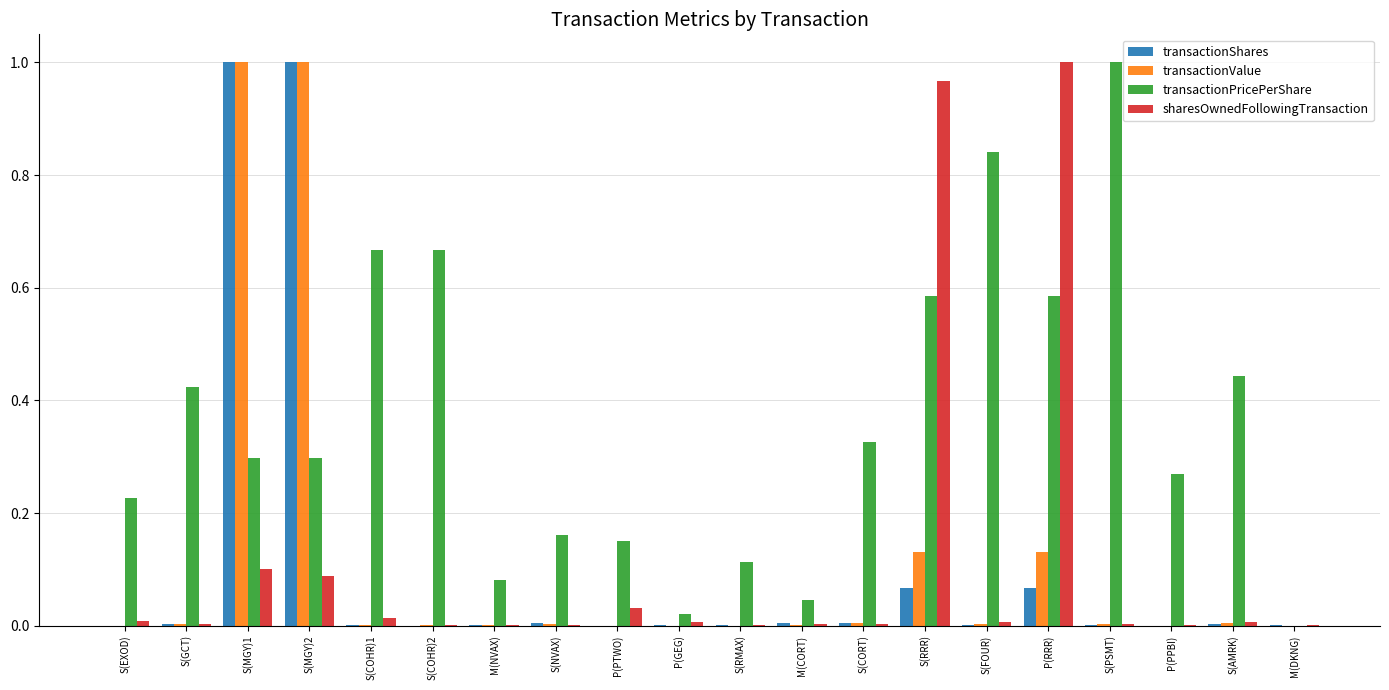

Does the chart contain stacked bars?

No